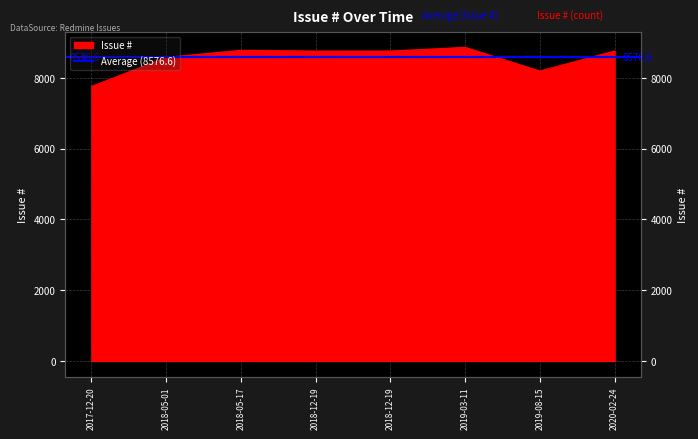

True or false: the data shows 13641 at 2018-12-19.

False